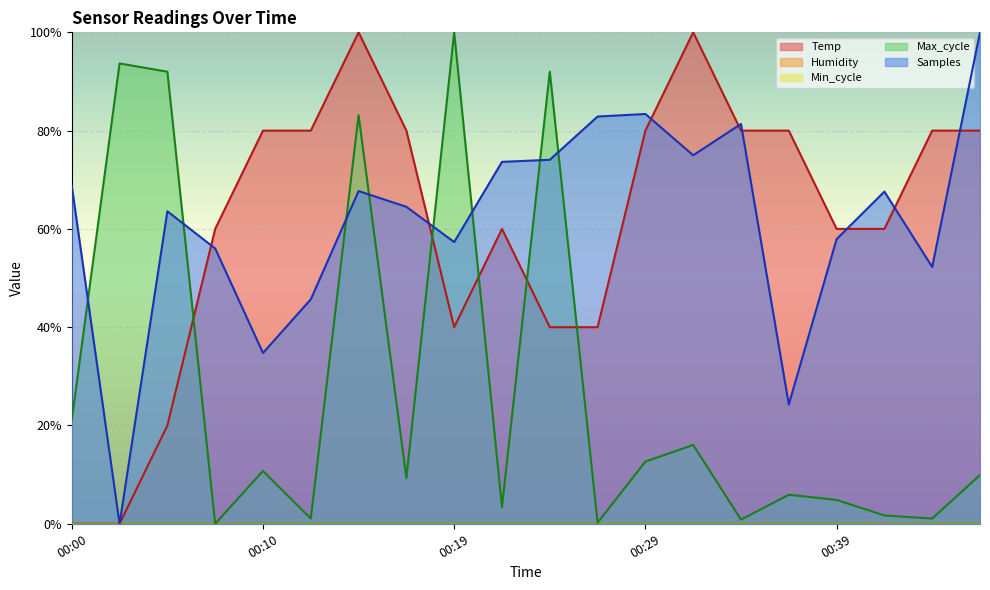

Which series changed the most between 00:02 and 00:19?

Samples